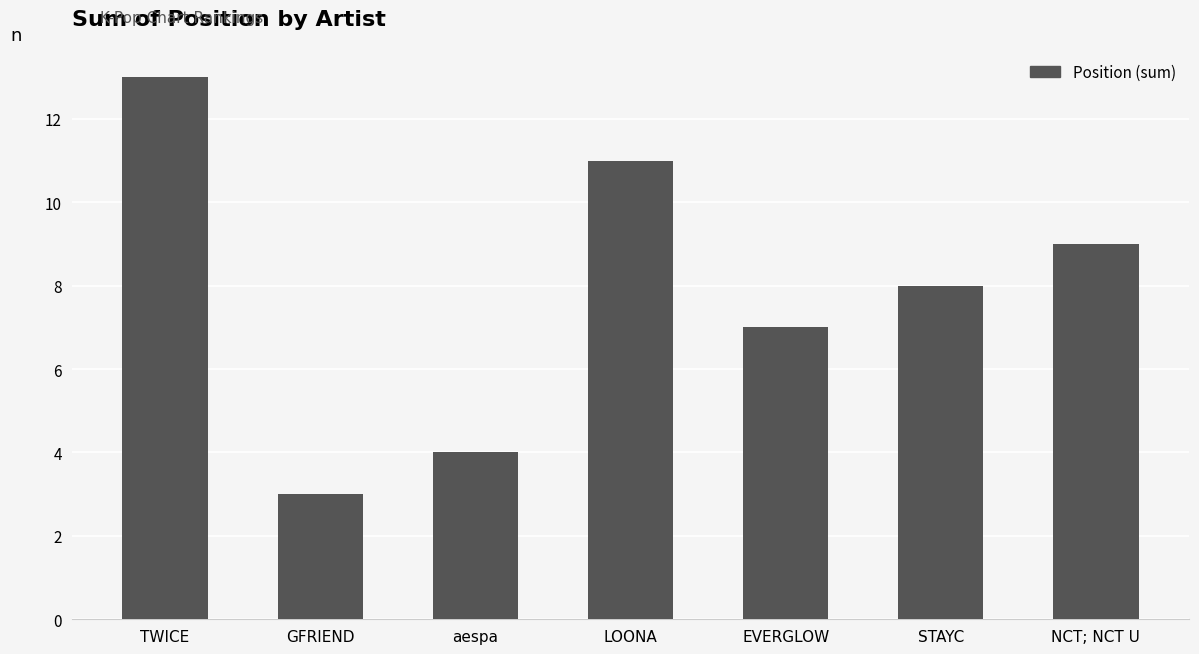

How many series are shown in this chart?

1